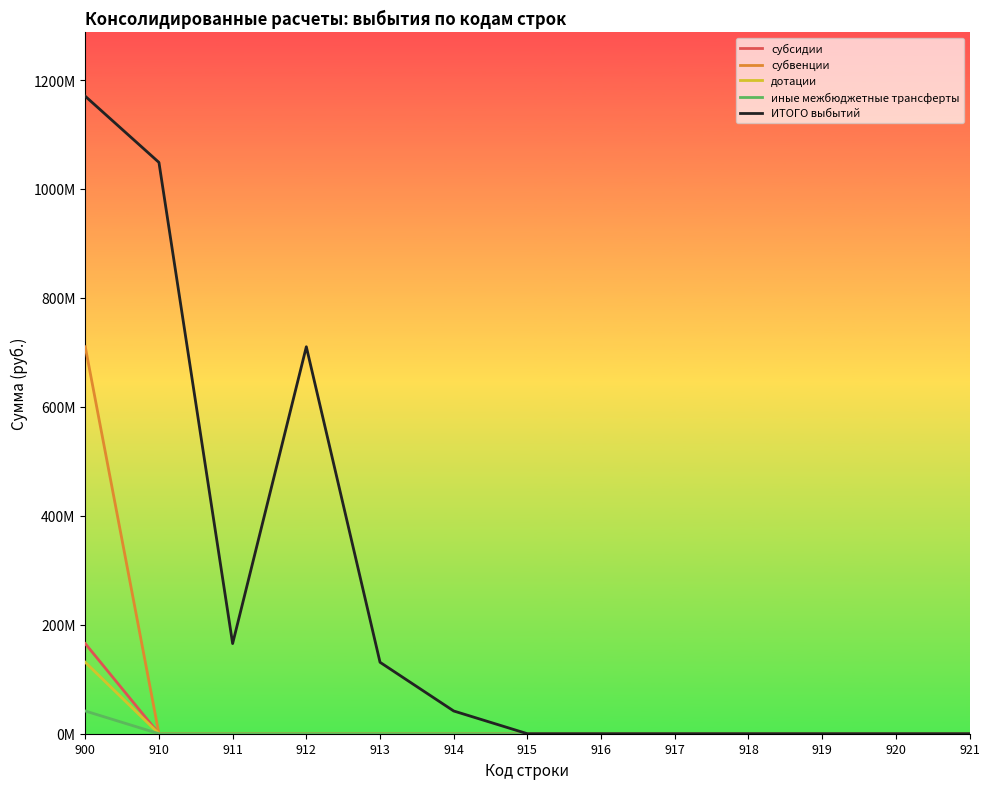

The субсидии series shows 95587558.4 at 919. True or false?

False